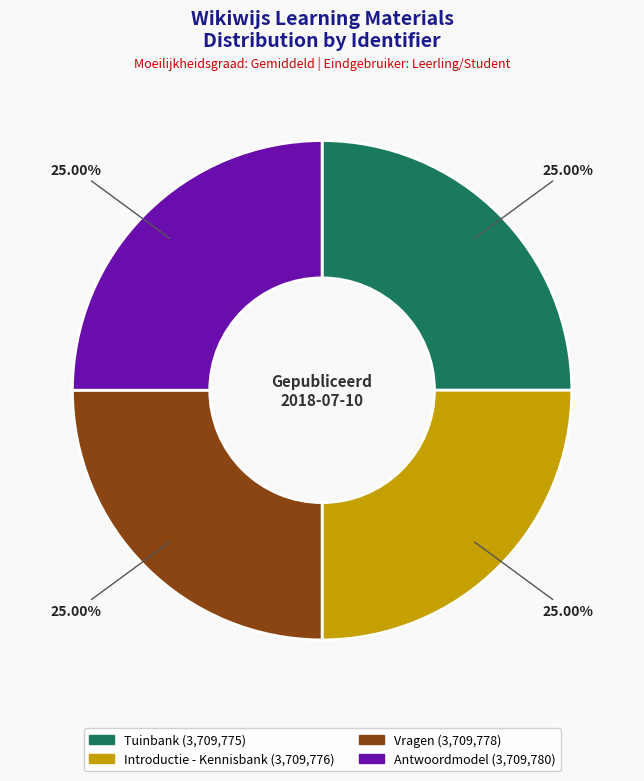

To the nearest percent, what is the combined percentage of Antwoordmodel and Tuinbank?

50%